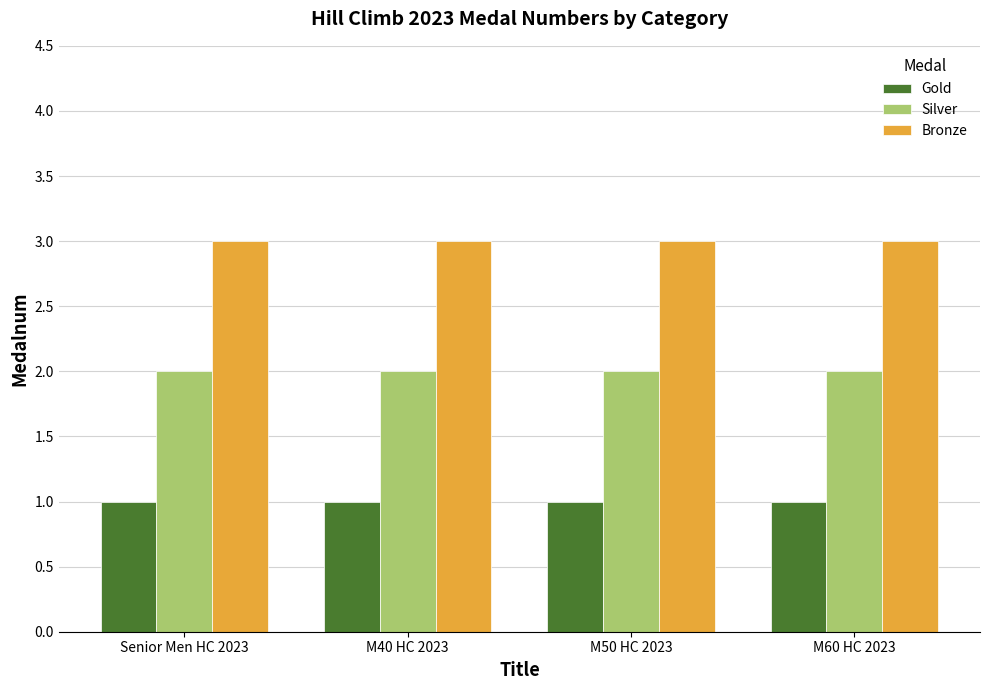

What is the sum of the Bronze values at M40 HC 2023 and M50 HC 2023?

6